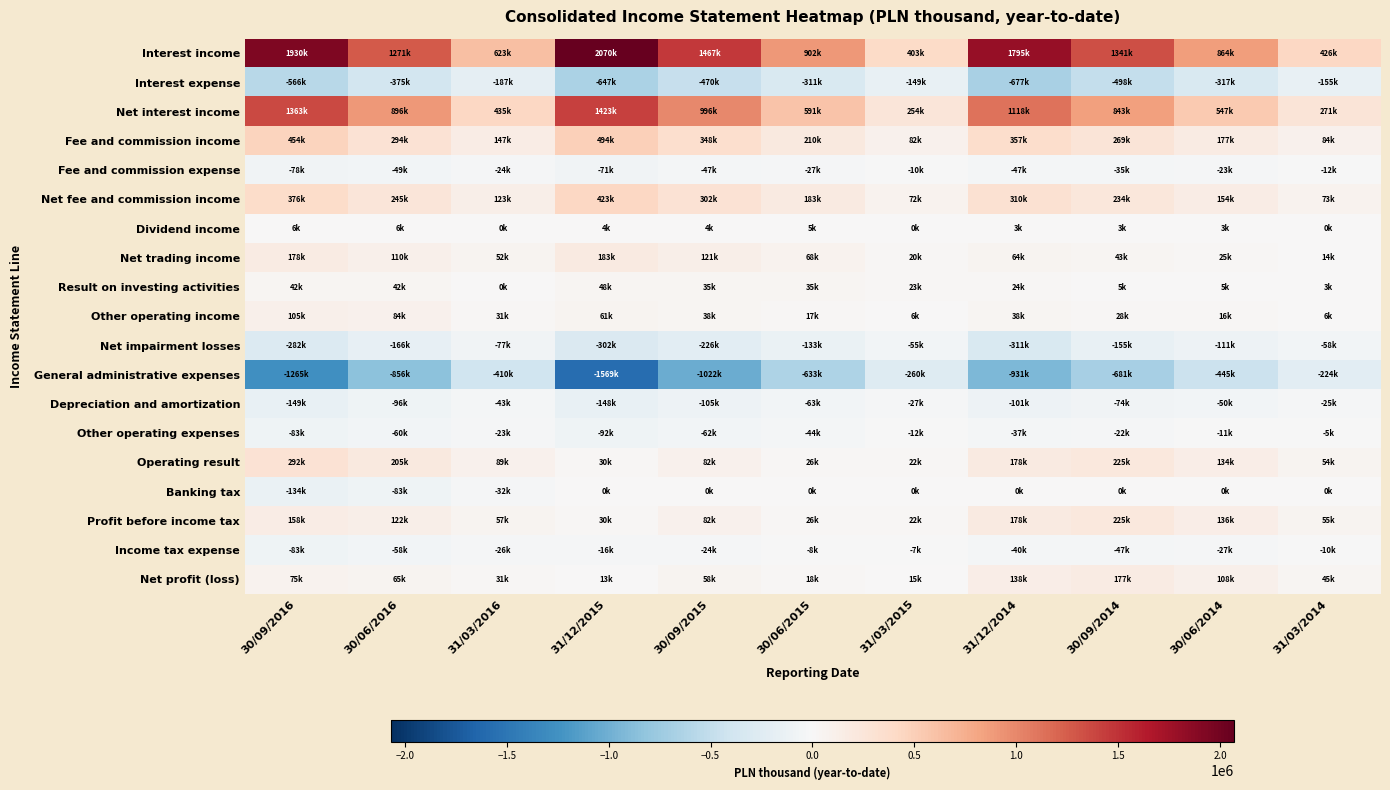

Rank the series at 30/06/2016 from lowest to highest value.

General administrative expenses, Interest expense, Net impairment losses, Depreciation and amortization, Banking tax, Other operating expenses, Income tax expense, Fee and commission expense, Dividend income, Result on investing activities, Net profit (loss), Other operating income, Net trading income, Profit before income tax, Operating result, Net fee and commission income, Fee and commission income, Net interest income, Interest income